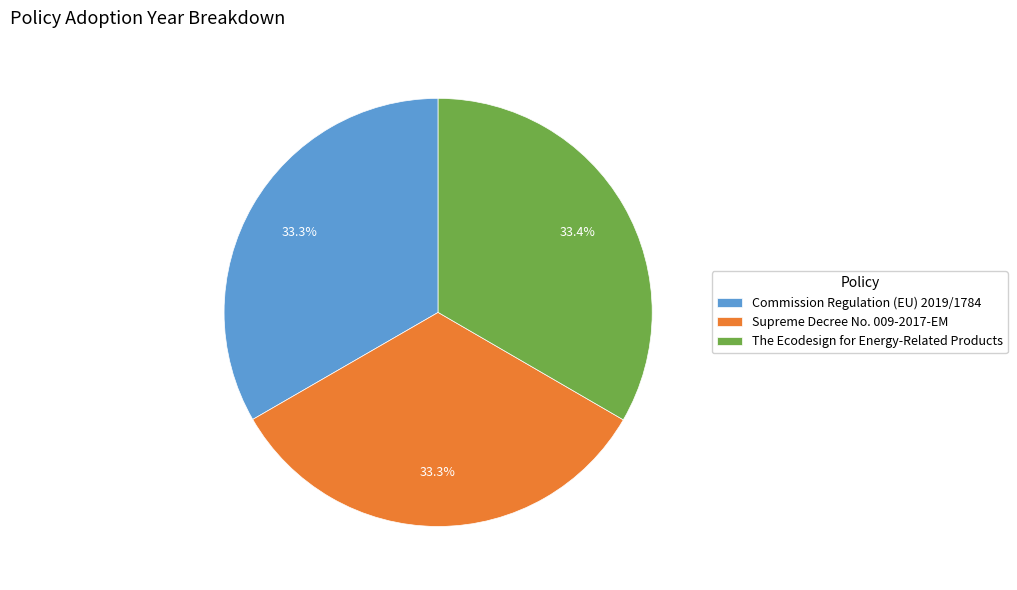

Combined, do Supreme Decree No. 009-2017-EM and Commission Regulation (EU) 2019/1784 account for over 50%?

Yes